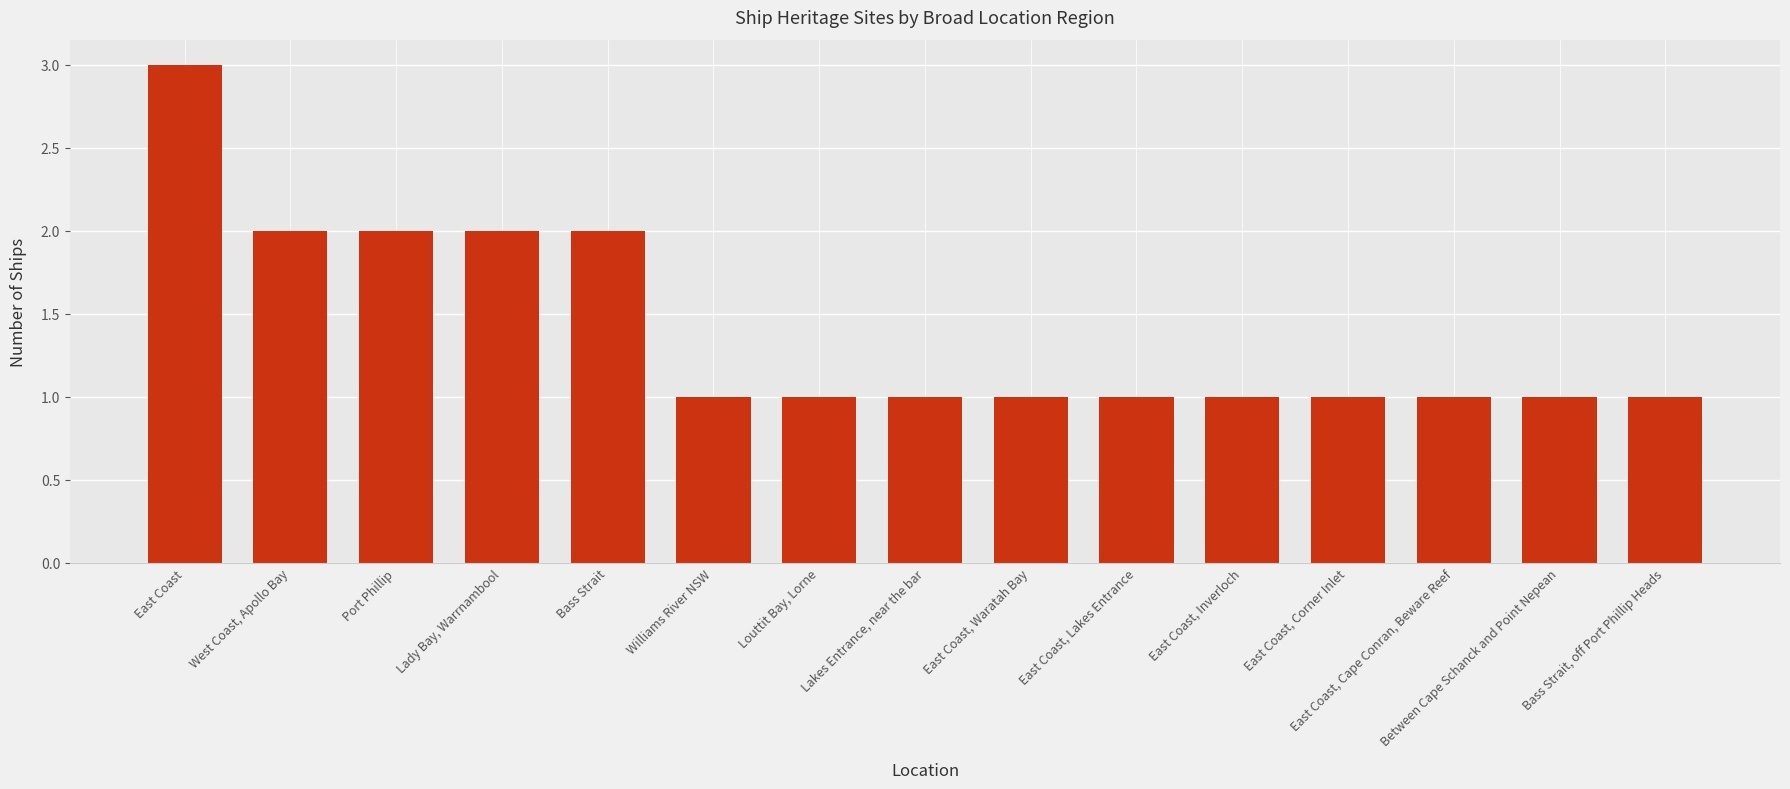

What is the ratio of the value at Lakes Entrance, near the bar to the value at Lady Bay, Warrnambool?

0.5